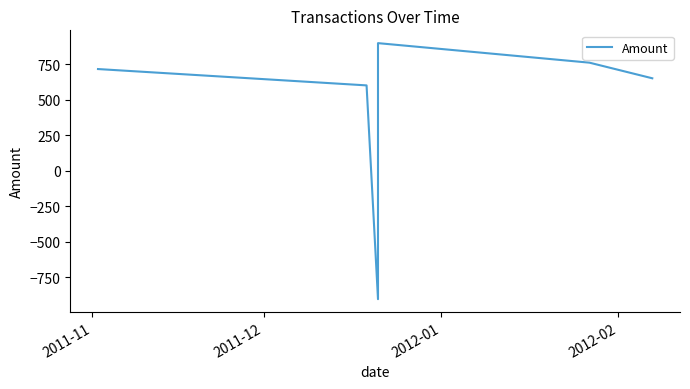

What is the value of the 5th point from the left?

760.0